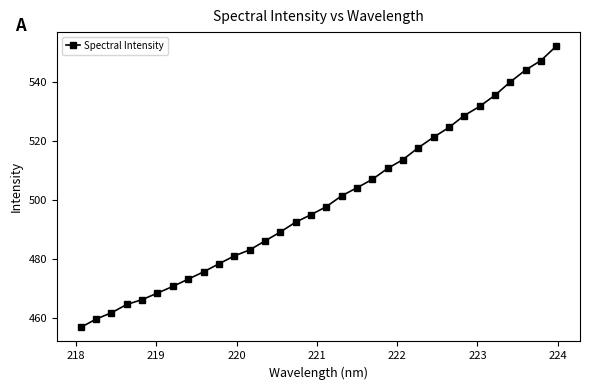

What is the sum of all values?

15984.2